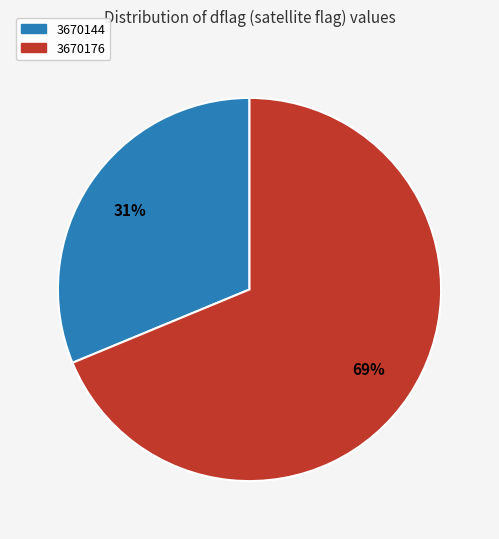

Rank the categories by value from highest to lowest.

3670176, 3670144